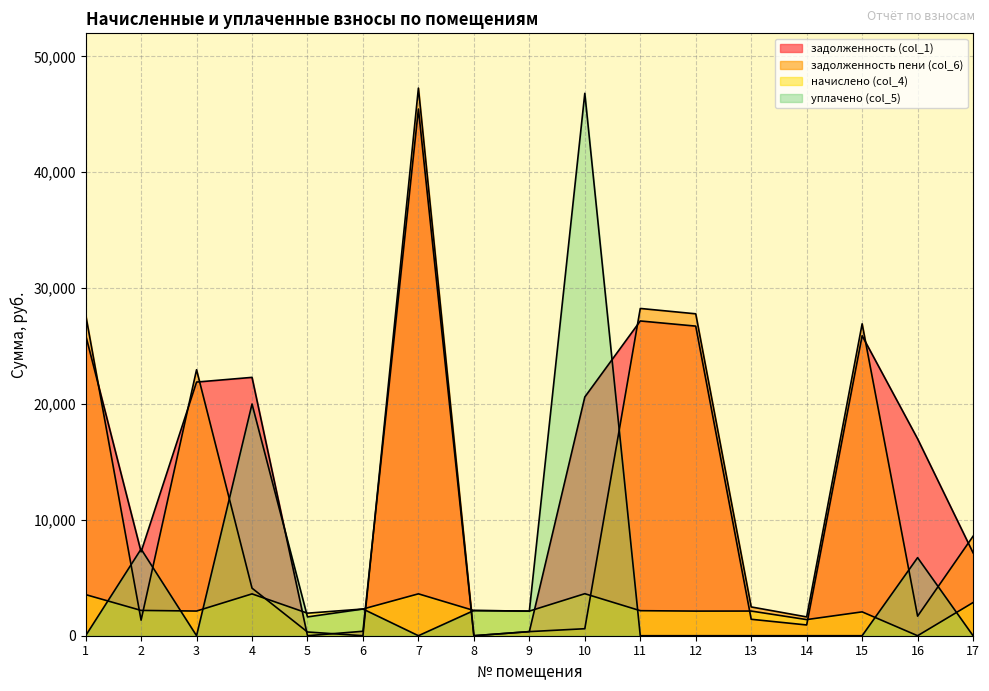

Does the chart have visible grid lines?

Yes